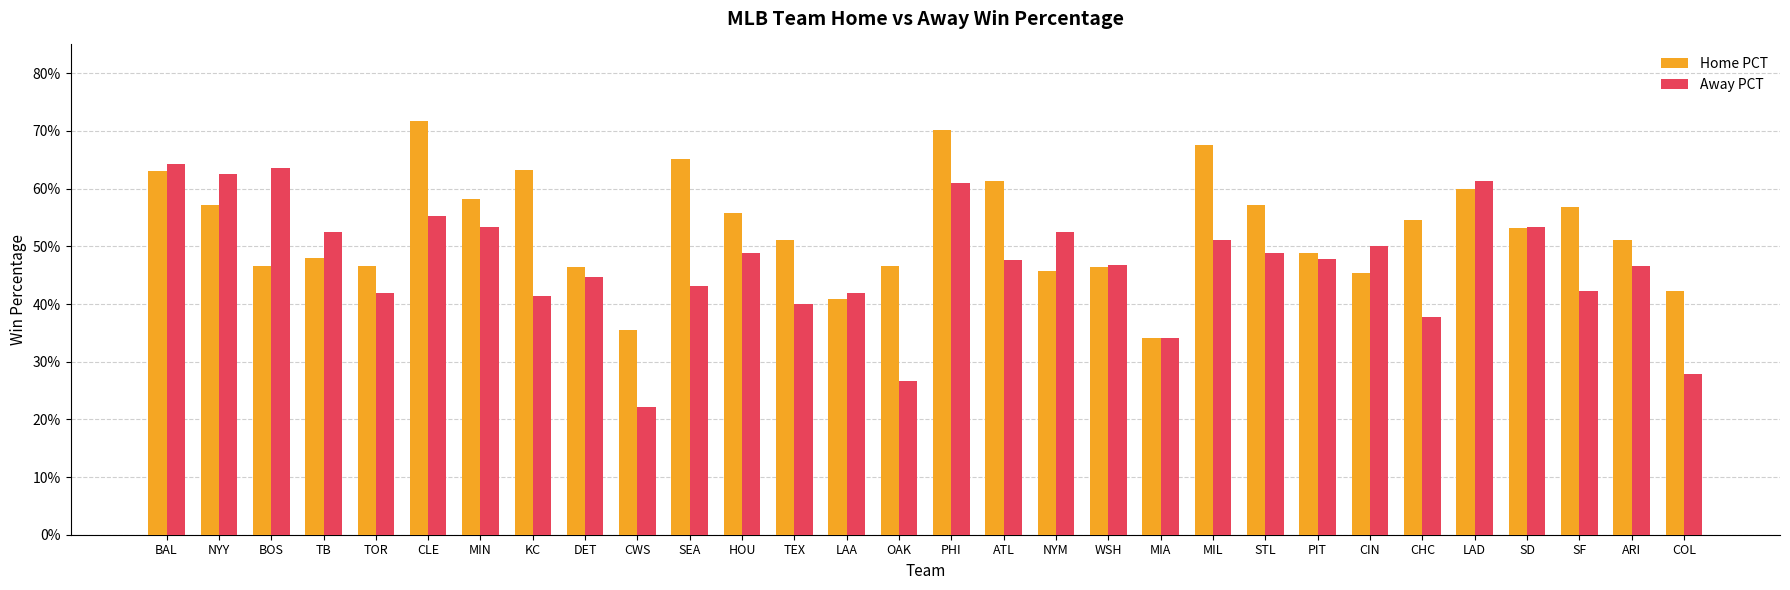

Are the bars horizontal?

No